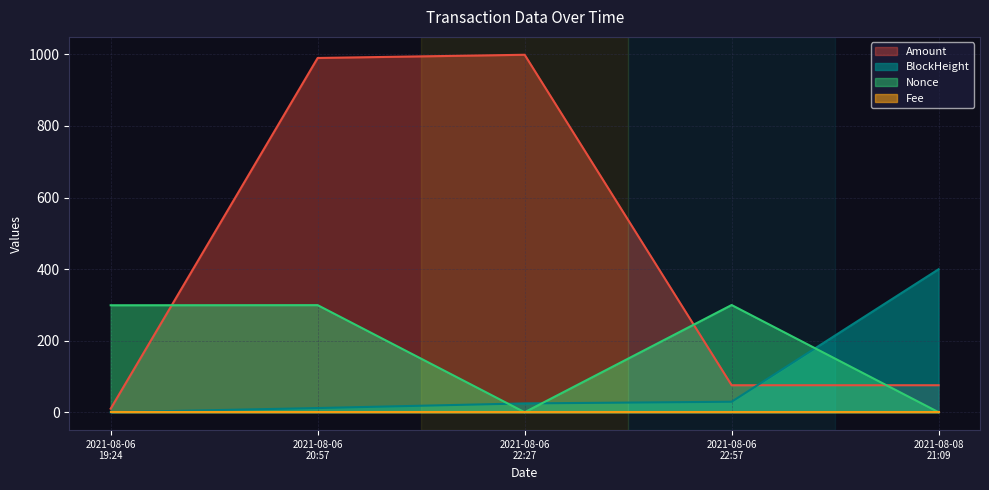

How many series are shown in this chart?

4